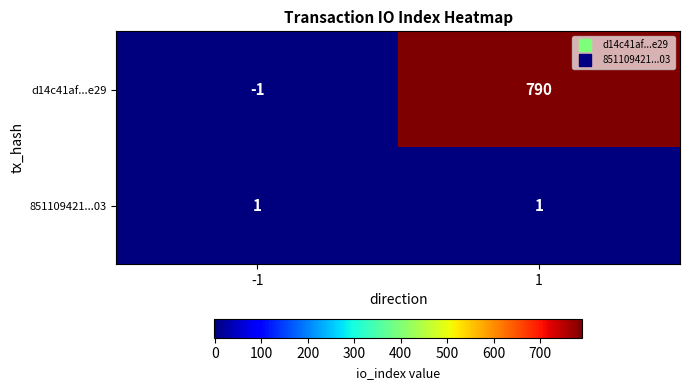

Reading right to left, list all the values displayed in this chart.

d14c41af...e29: 1=790	-1=-1
851109421...03: 1=1	-1=1